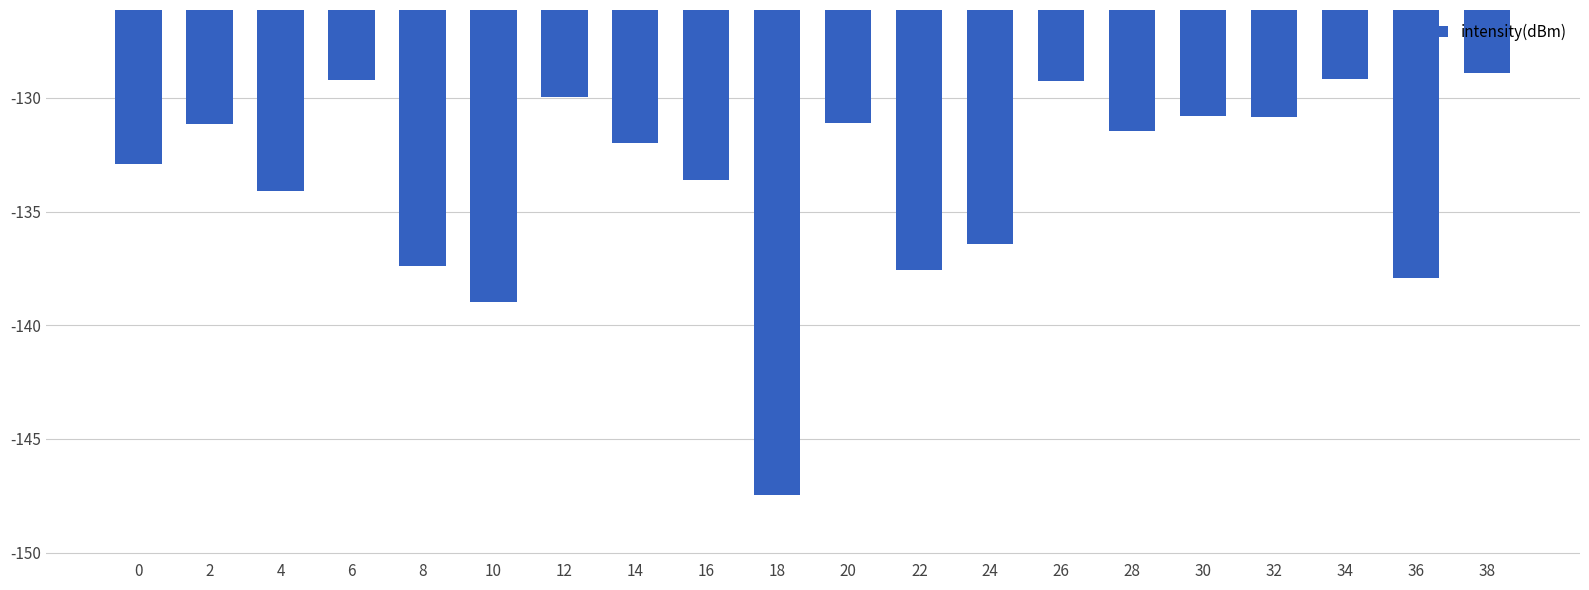

Are the bars horizontal?

No